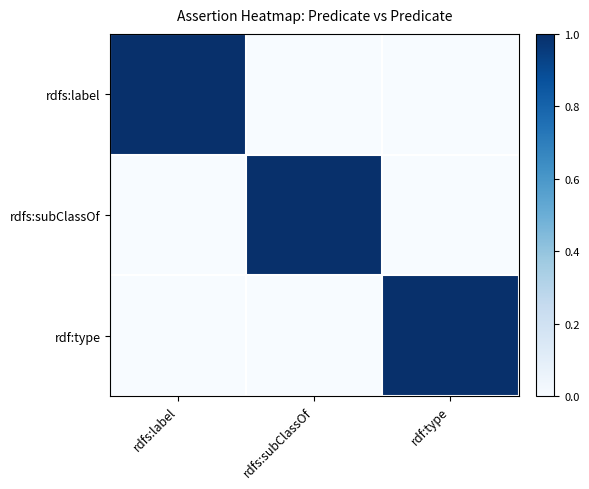

Reading right to left, transcribe all the data shown in this chart.

rdfs:label: rdf:type=0	rdfs:subClassOf=0	rdfs:label=1
rdfs:subClassOf: rdf:type=0	rdfs:subClassOf=1	rdfs:label=0
rdf:type: rdf:type=1	rdfs:subClassOf=0	rdfs:label=0